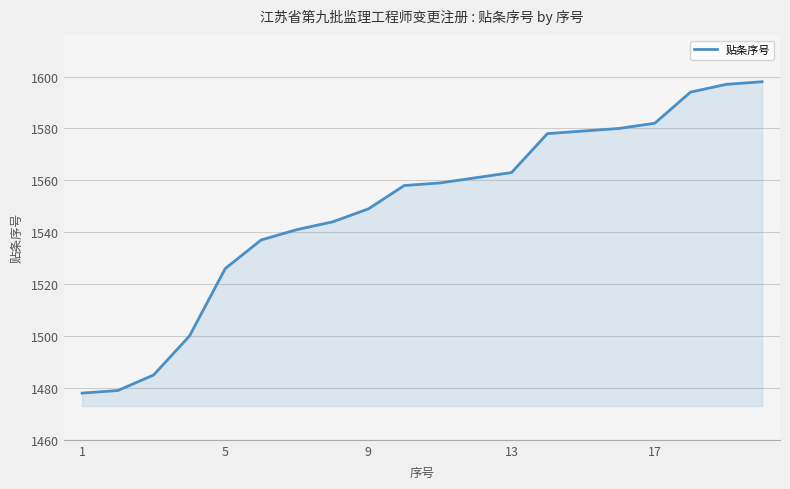

What is the smallest value displayed?

1478